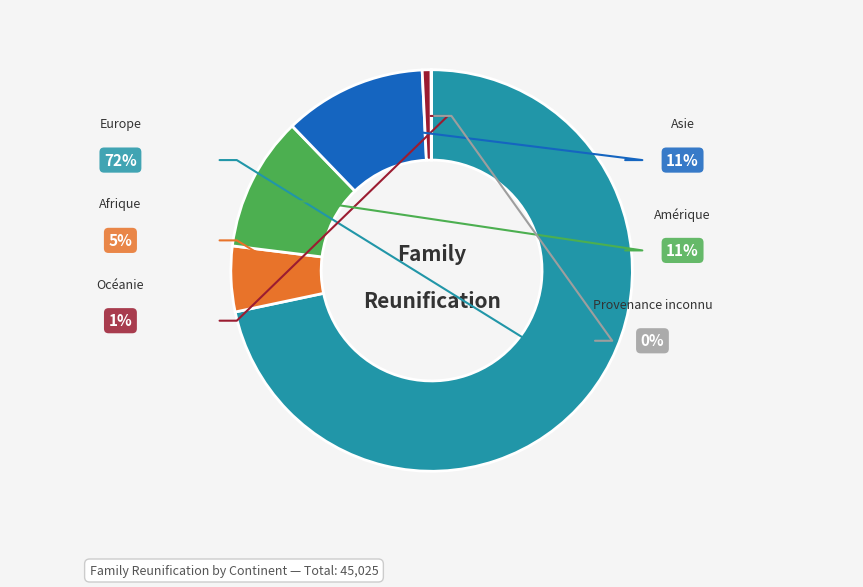

What percentage is NOT represented by Afrique?

94.7%